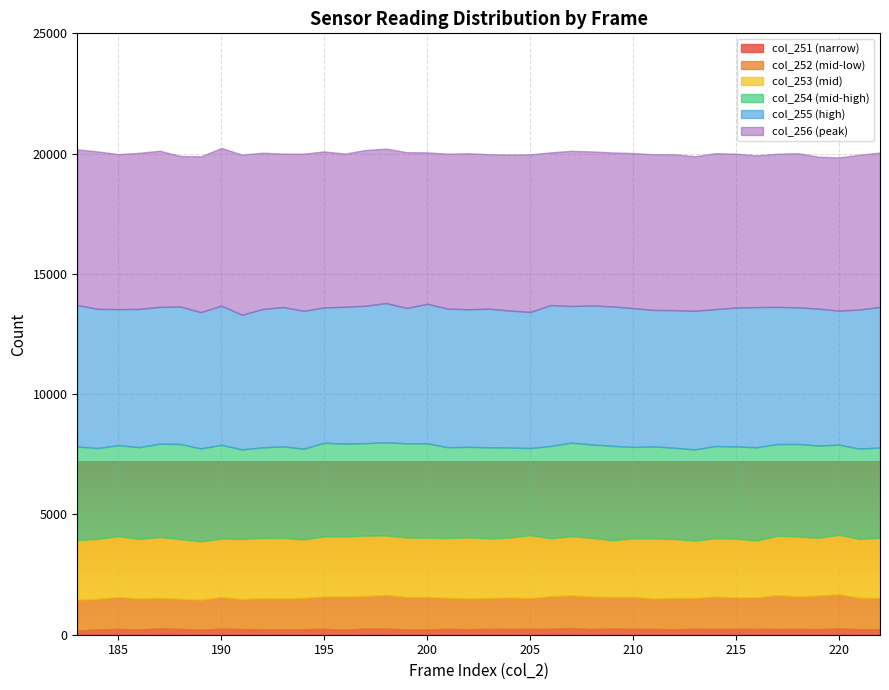

What are all the series names shown in the legend?

col_251 (narrow), col_252 (mid-low), col_253 (mid), col_254 (mid-high), col_255 (high), col_256 (peak)